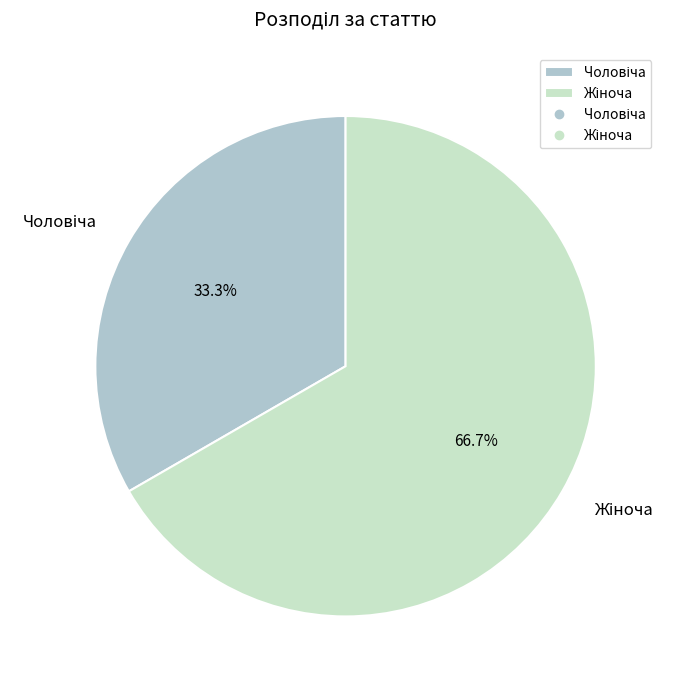

Does any single category account for the majority?

Yes